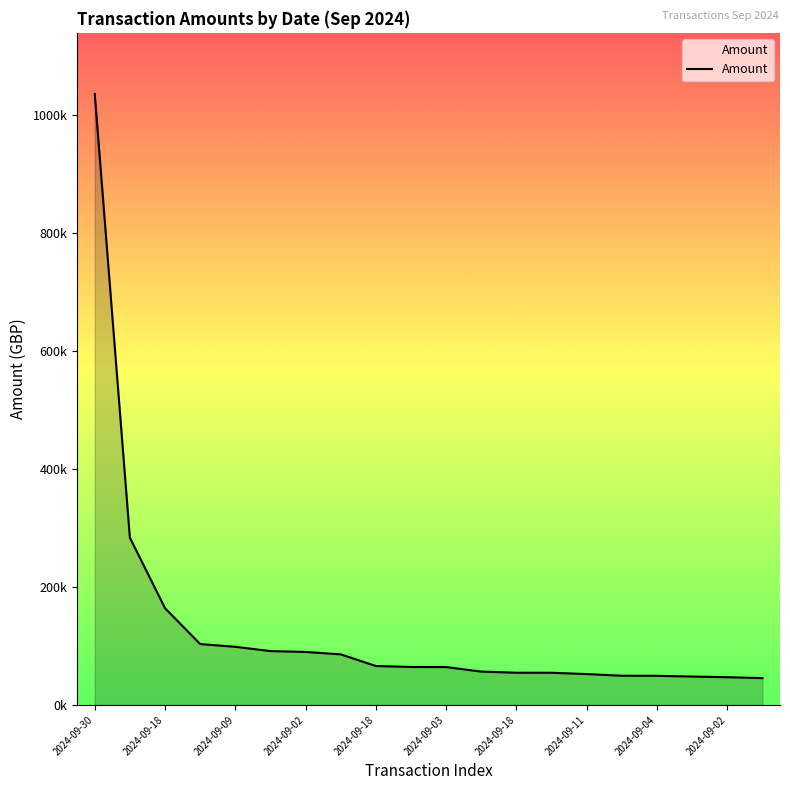

Where is the data nearest to the value 540791?

2024-09-18